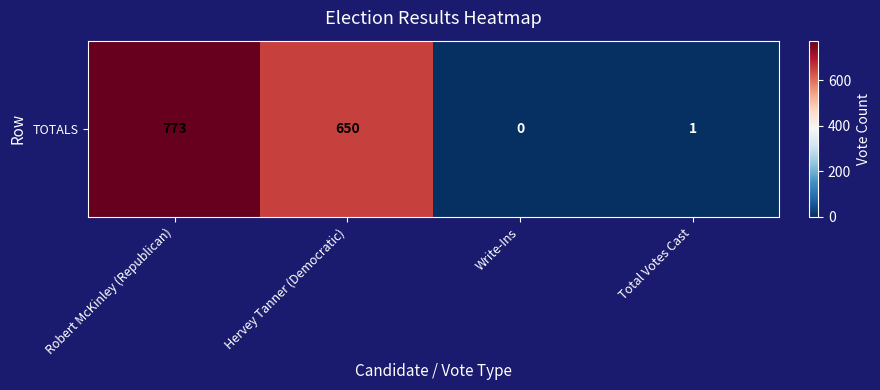

At which category does the chart reach its peak across all series?

Robert McKinley (Republican)